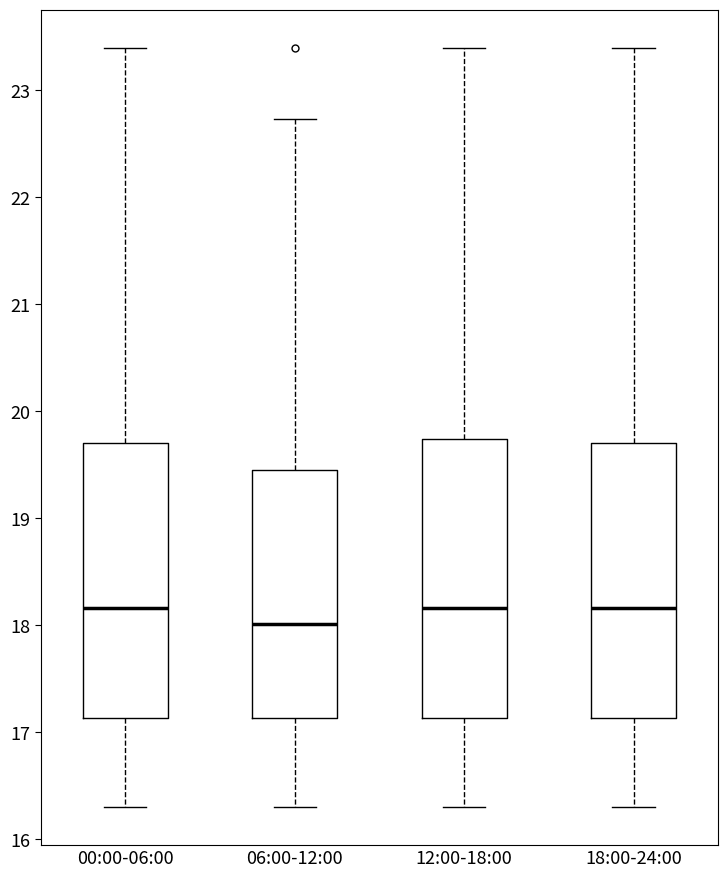

Reading left to right, transcribe this box plot: for each box, give where its median line is, the range the box spans, and where its two whiskers end, as read against the y-axis. The values are not printed on the chart, so give them approximately, as read against the axis.

00:00-06:00: median 18.2, box 17.1 to 19.7, whiskers 16.3 to 23.4
06:00-12:00: median 18.0, box 17.1 to 19.5, whiskers 16.3 to 22.7
12:00-18:00: median 18.2, box 17.1 to 19.7, whiskers 16.3 to 23.4
18:00-24:00: median 18.2, box 17.1 to 19.7, whiskers 16.3 to 23.4